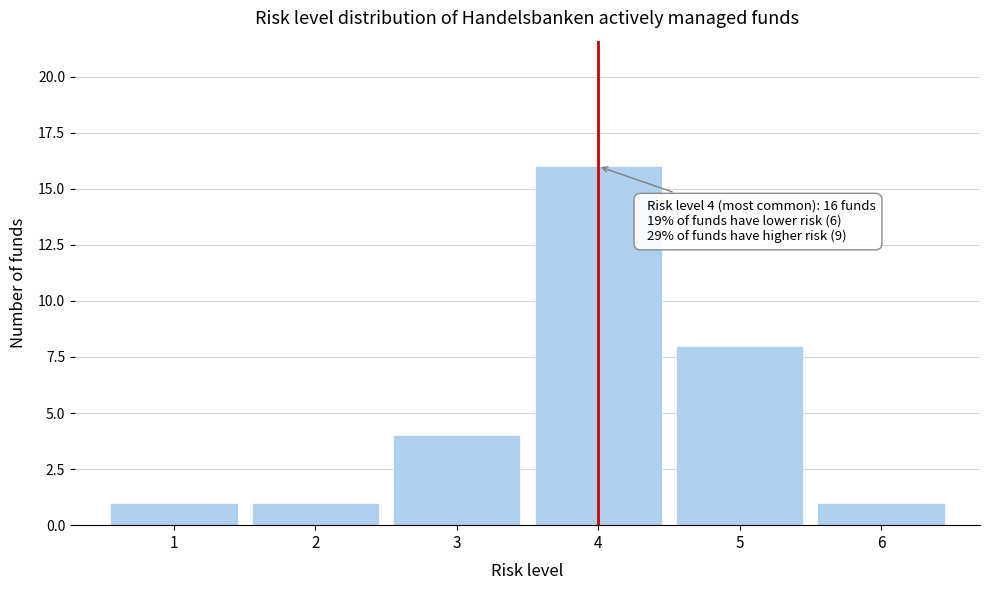

Which range on the x-axis has the tallest bar?

3.5 to 4.5